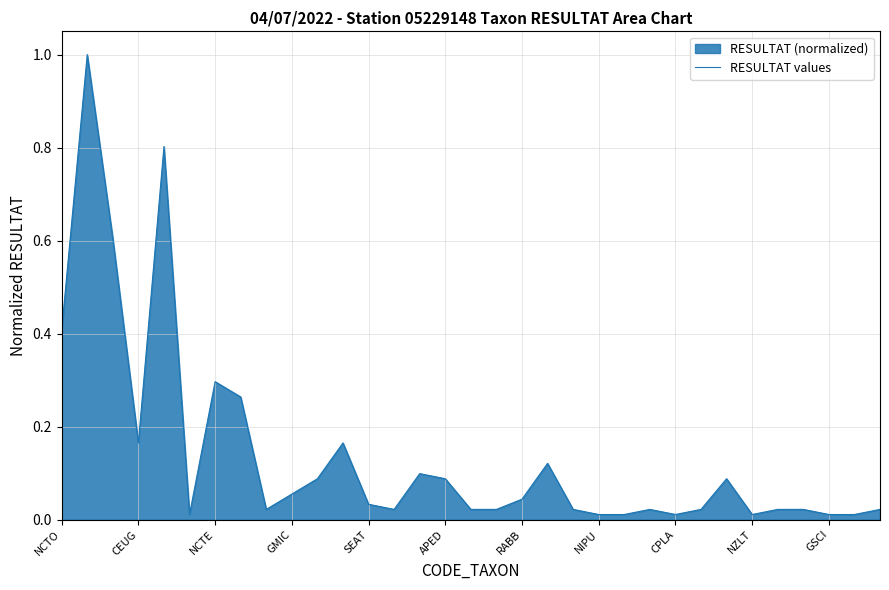

What is the value of the 7th point from the left?

0.3